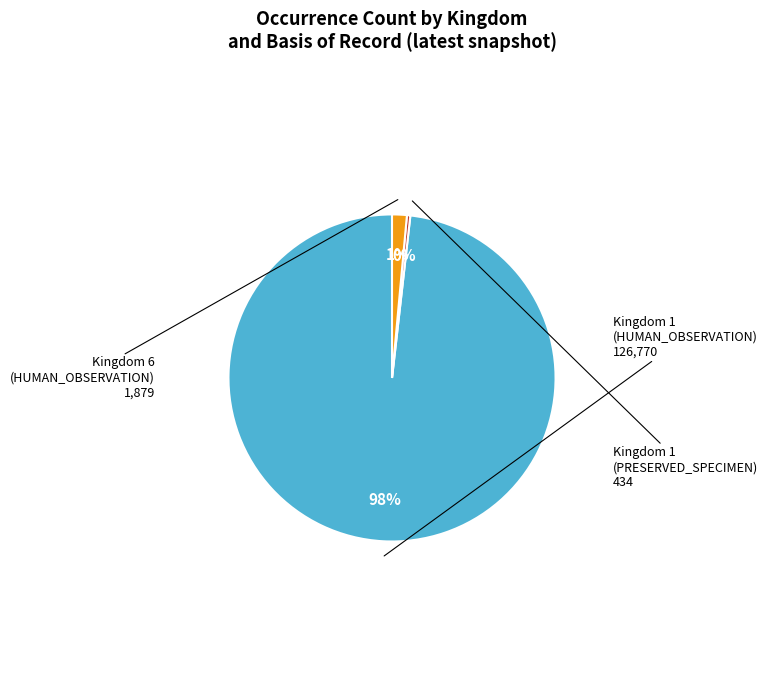

Is there any slice that represents more than half of the pie?

Yes